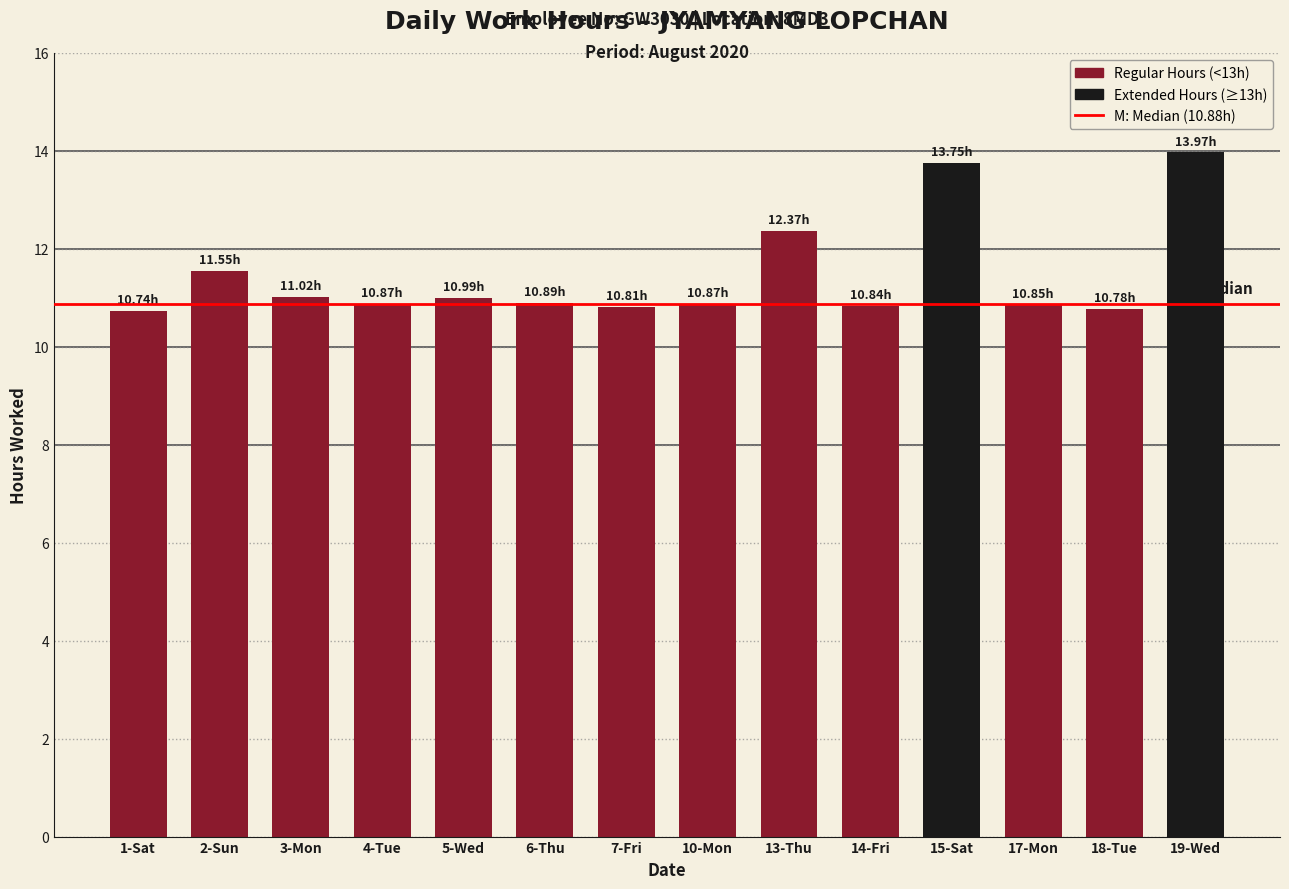

What is the average value?

11.5